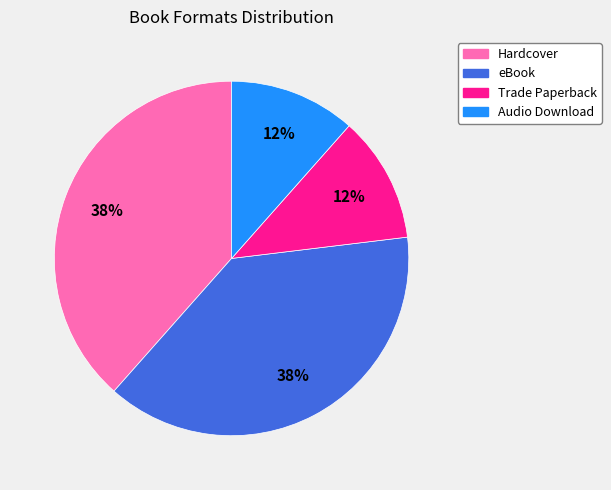

Approximately how many times larger is the value at Audio Download compared to eBook?

0.3